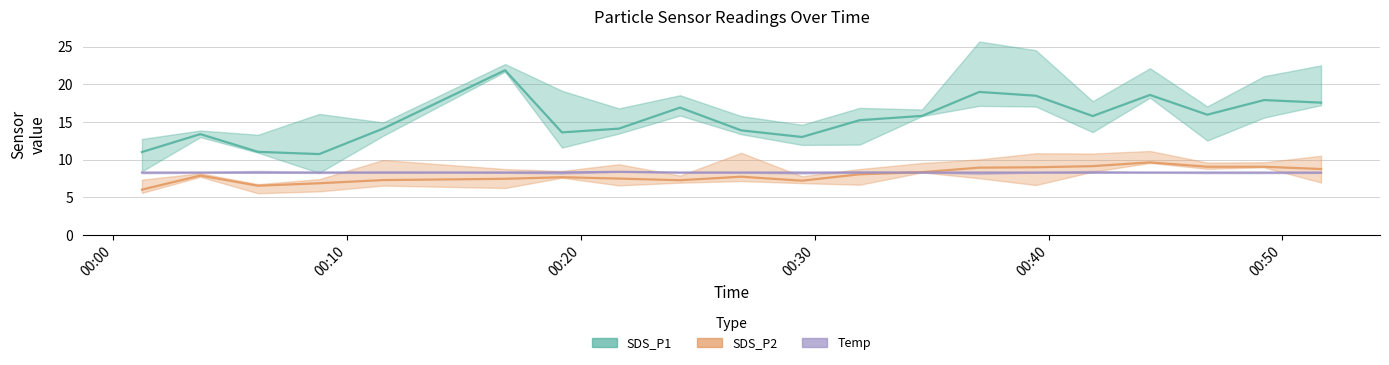

How many series are shown in this chart?

3